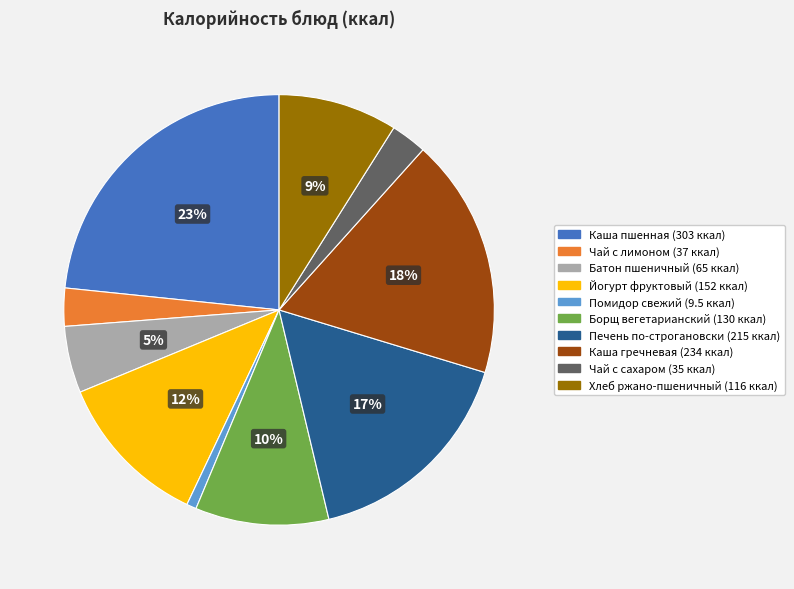

Does any single category account for the majority?

No